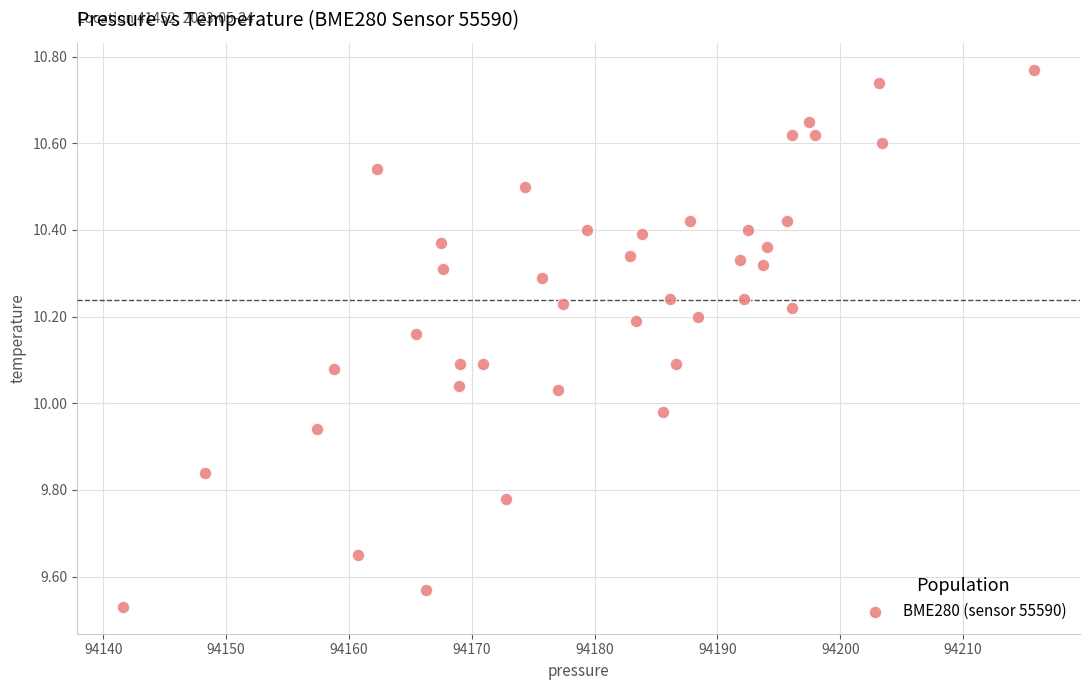

What is the range of Y values (max minus min)?

1.2